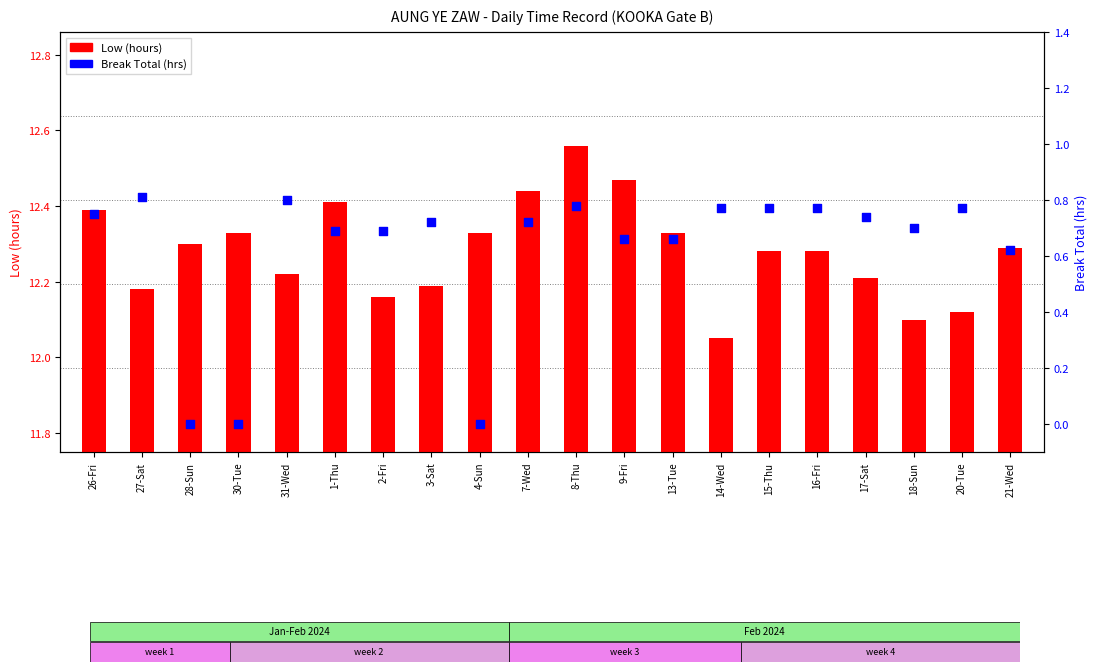

Which series has the widest spread of Y values?

Break Total (hrs)